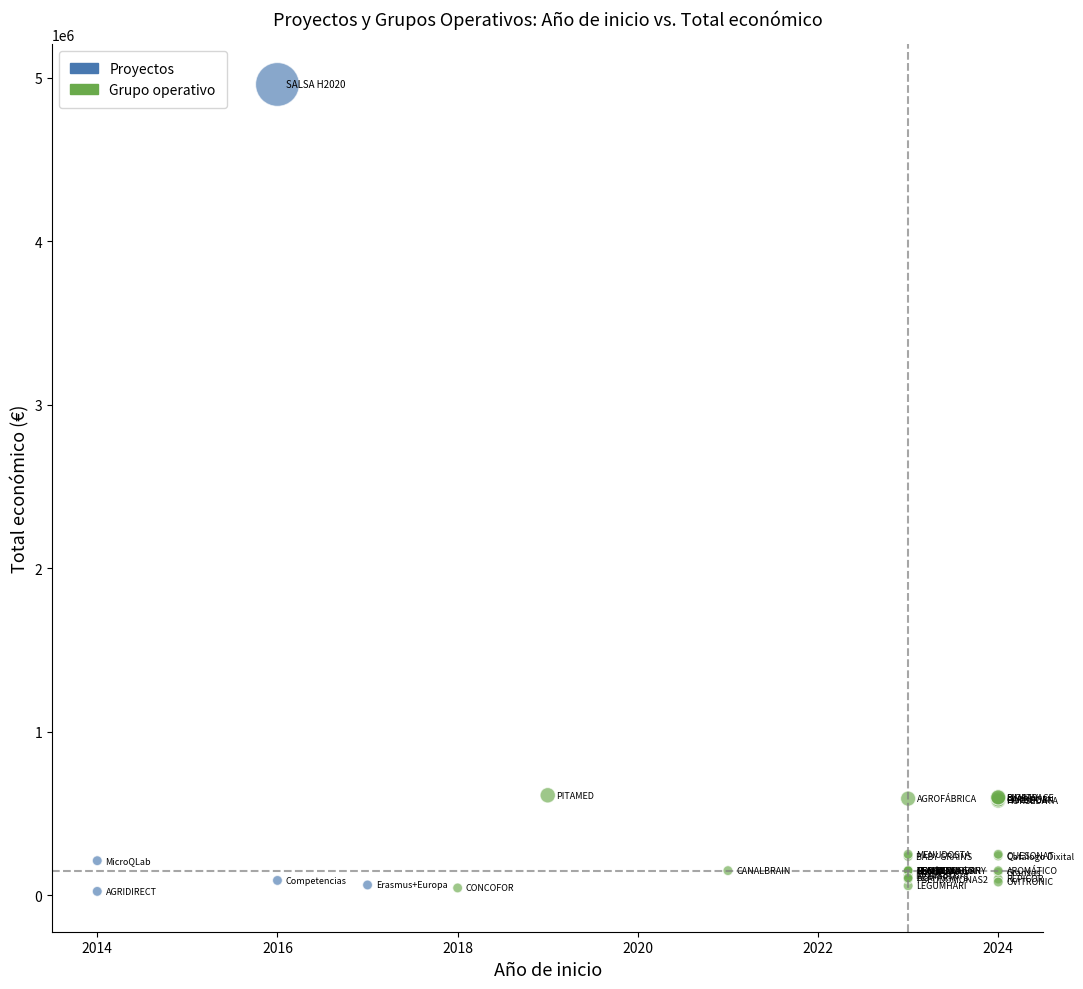

Which series has the widest spread of Y values?

Proyectos